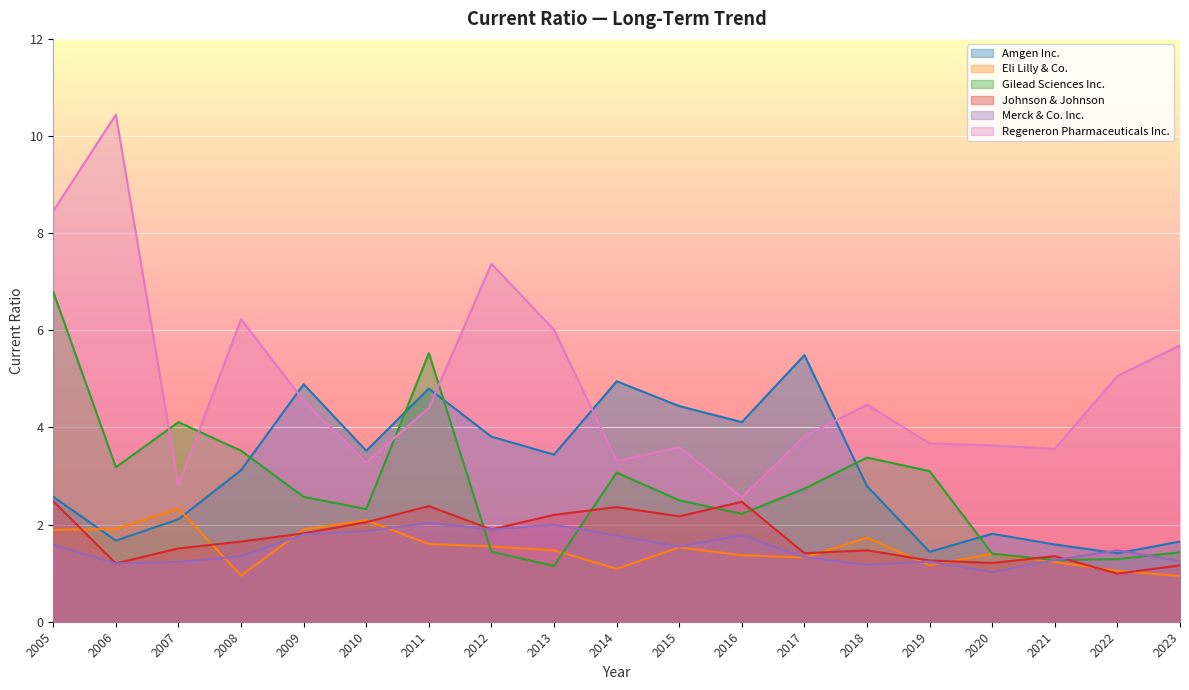

How many lines are shown in the chart?

6